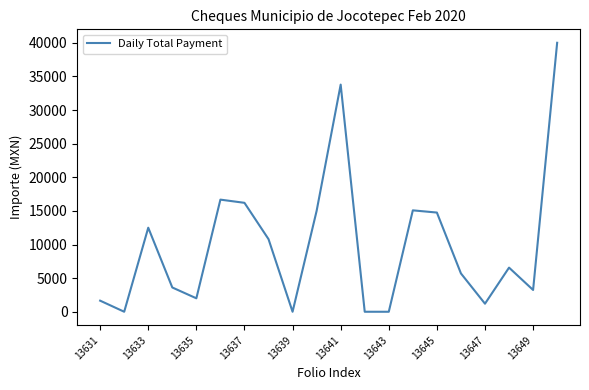

What is the difference between the maximum and minimum values?

40000.0